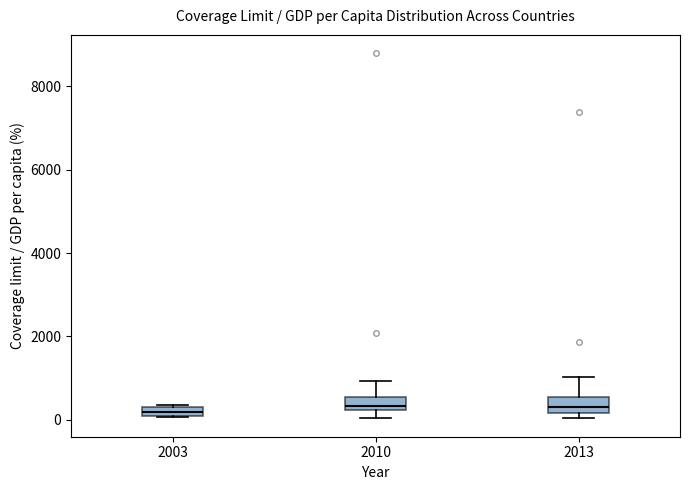

Where does the upper whisker of the box at x = 2013 end on the y-axis? The values are not printed on the chart, so give them approximately, as read against the axis.

1000